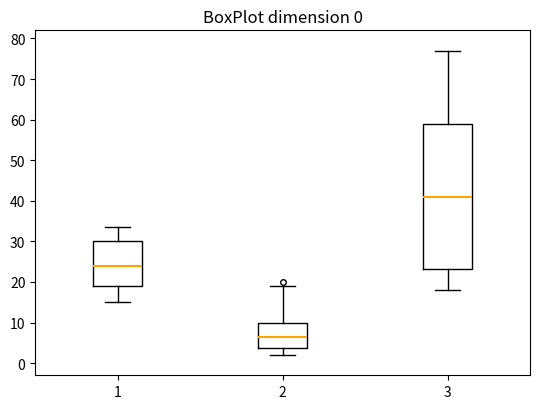

Comparing the boxes themselves (not the whiskers), which one is the tallest?

3